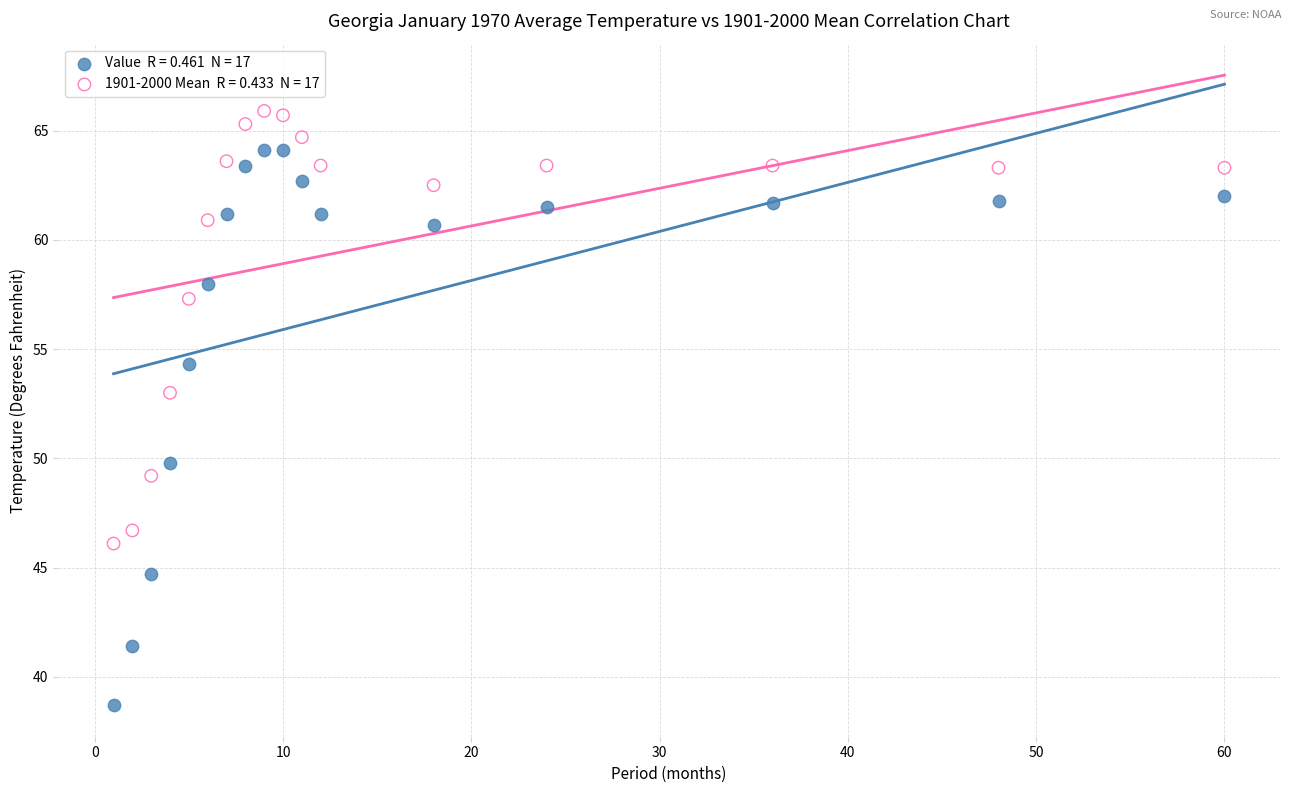

Across all series, what Y value is closest to 52?

53.0